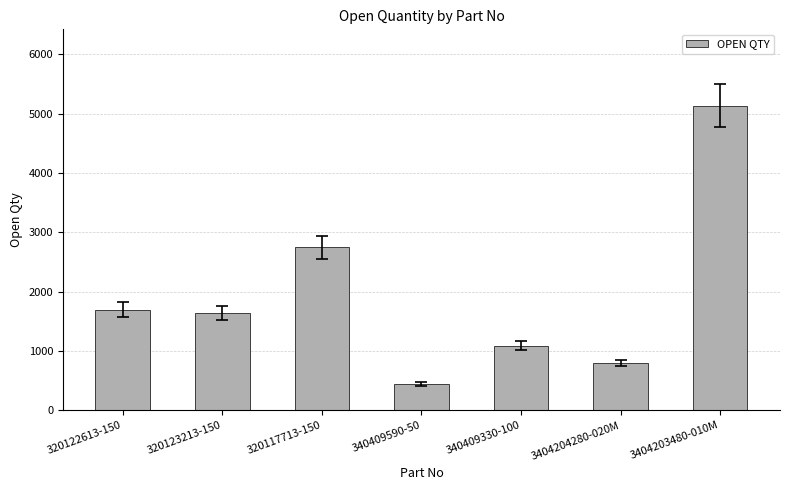

Where is the data nearest to the value 2789?

320117713-150